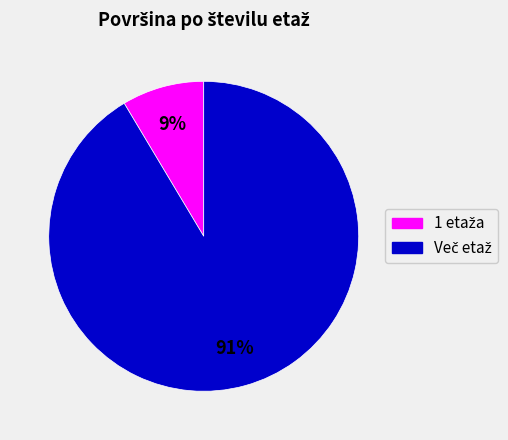

To the nearest percent, what is the average slice percentage?

50%